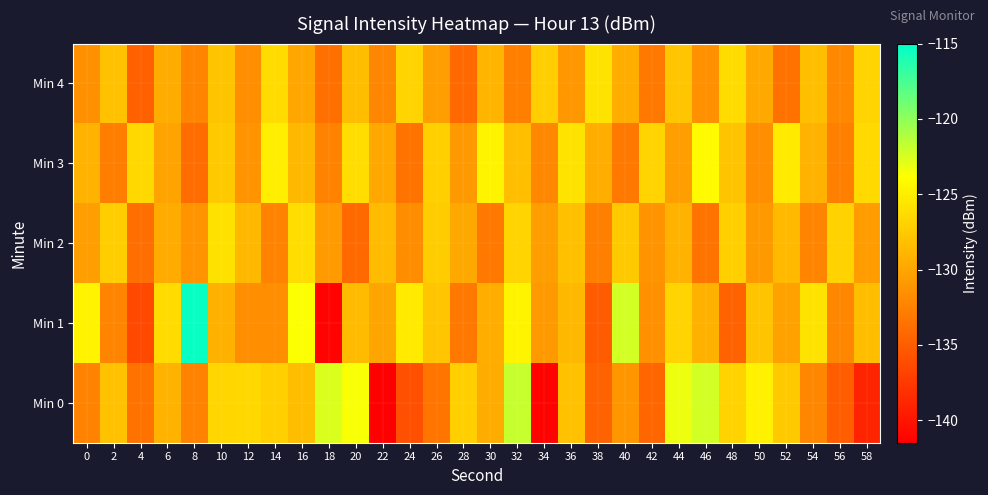

At 12, list the series in order from smallest to largest.

Min 4, Min 1, Min 3, Min 2, Min 0